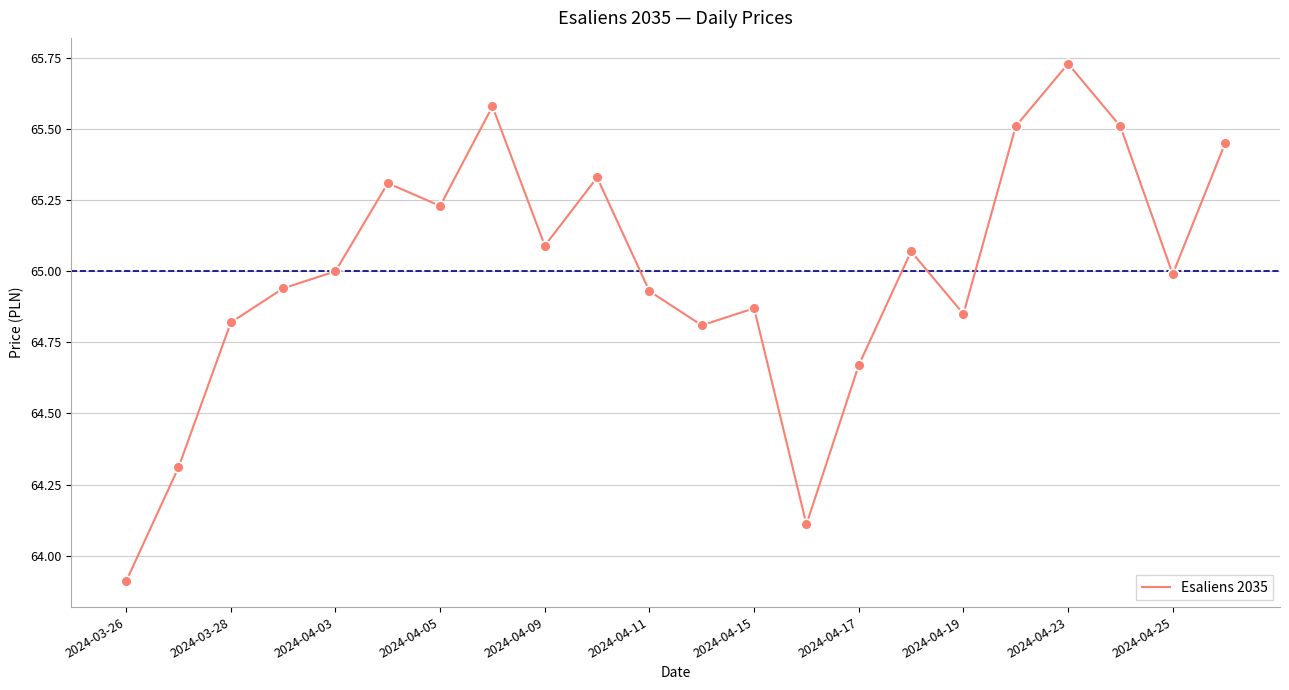

What is the difference between the maximum and minimum values?

1.8